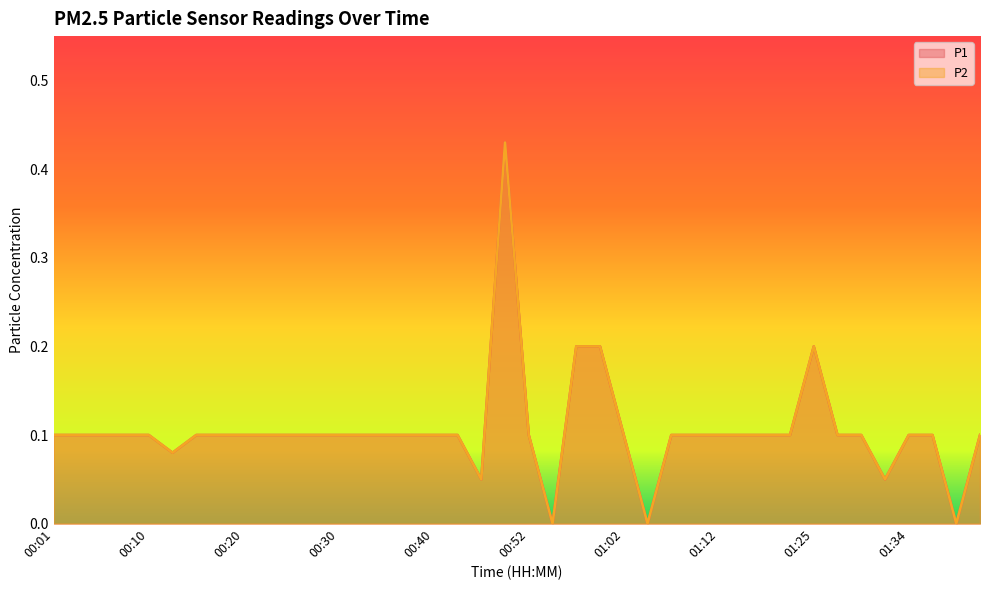

Which category has the lowest value across all series?

00:54